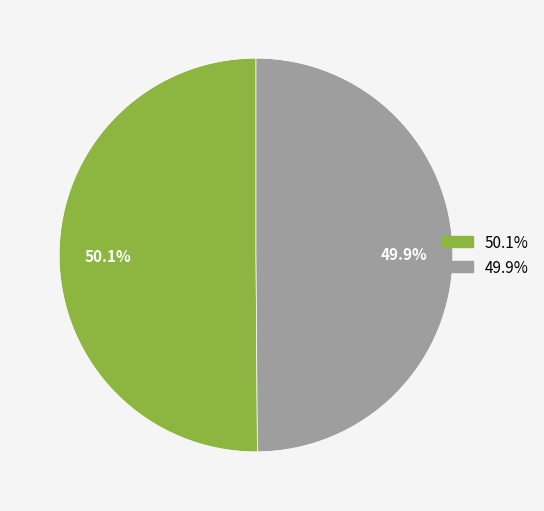

Is there any slice that represents more than half of the pie?

Yes